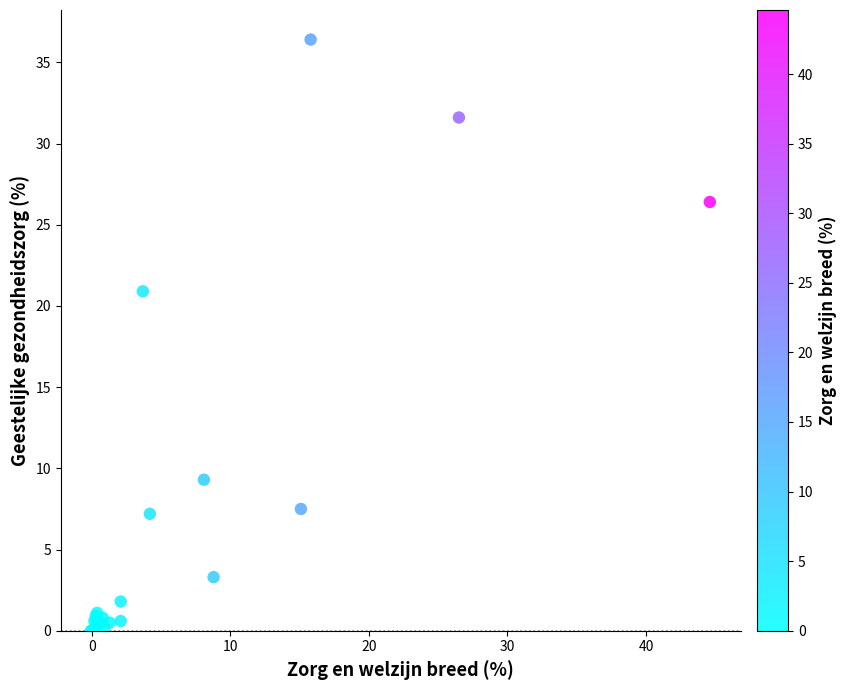

What Y value in the scatter plot is closest to 18?

20.9